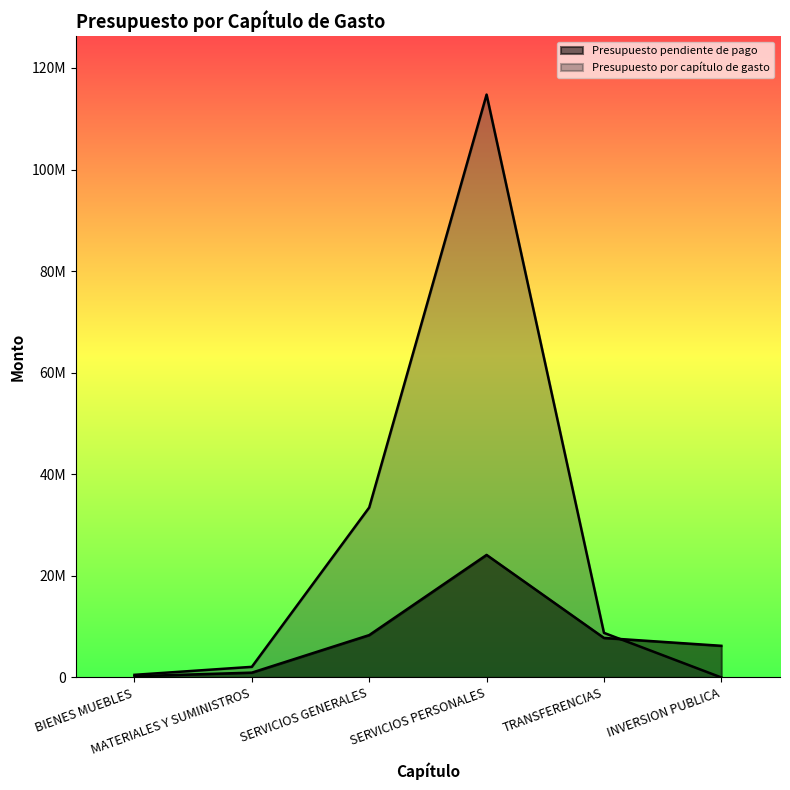

Which series has the largest total across all categories?

Presupuesto por capítulo de gasto